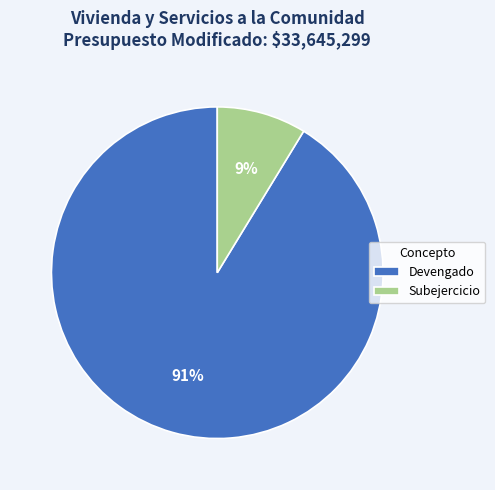

Rank the categories by value from highest to lowest.

Devengado, Subejercicio